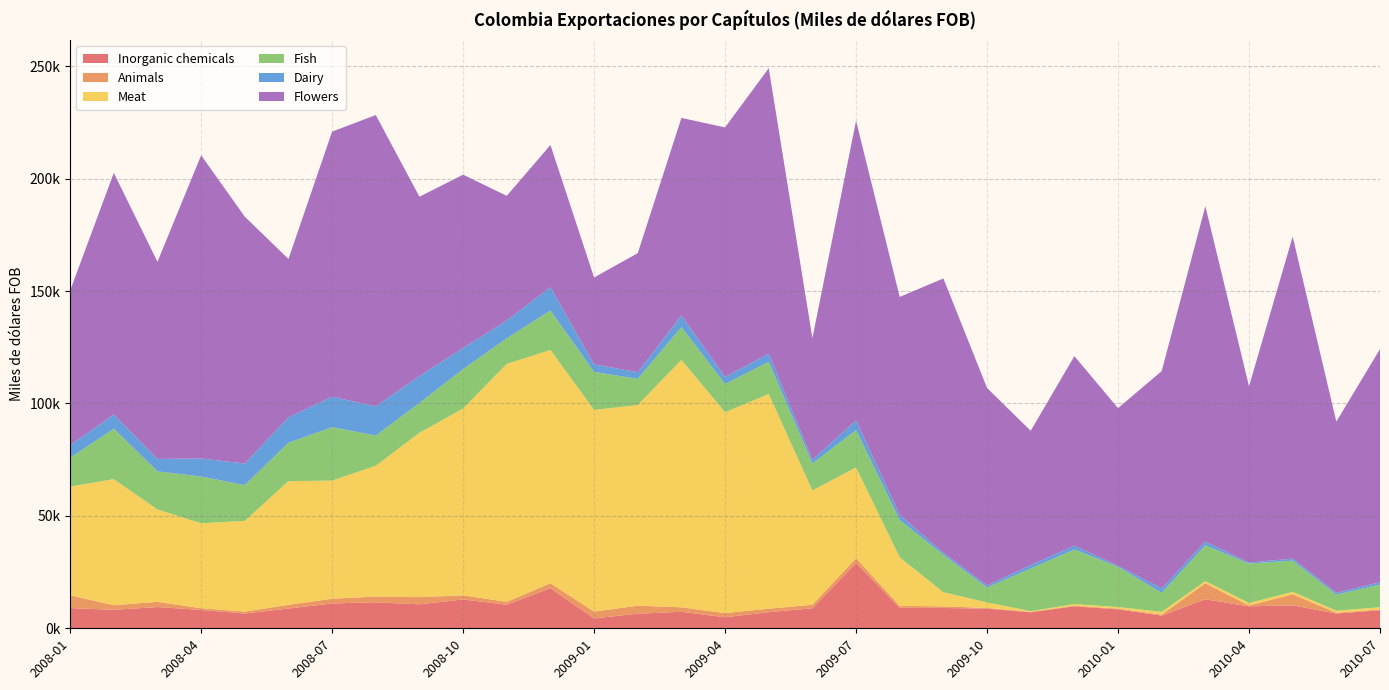

Reading left to right, transcribe all the data shown in this chart.

Inorganic chemicals: 2008-01=8996.4	2008-02=8212.3	2008-03=9454.7	2008-04=8167.1	2008-05=6567.0	2008-06=8799.2	2008-07=11034.9	2008-08=11577.6	2008-09=10658.2	2008-10=12834.8	2008-11=10503.4	2008-12=17841.8	2009-01=4391.6	2009-02=6499.8	2009-03=7334.9	2009-04=4900.0	2009-05=7175.0	2009-06=8902.3	2009-07=29037.8	2009-08=9118.2	2009-09=9029.0	2009-10=8759.4	2009-11=7121.7	2009-12=9788.3	2010-01=8413.3	2010-02=5642.8	2010-03=12909.3	2010-04=9761.1	2010-05=10203.3	2010-06=6571.4	2010-07=8069.3
Animals: 2008-01=5656.7	2008-02=2044.7	2008-03=2312.0	2008-04=775.5	2008-05=843.1	2008-06=1648.8	2008-07=2117.7	2008-08=2541.6	2008-09=3199.5	2008-10=1809.0	2008-11=1265.8	2008-12=2218.4	2009-01=3052.7	2009-02=3544.2	2009-03=2001.1	2009-04=1859.6	2009-05=1550.3	2009-06=1565.2	2009-07=2132.2	2009-08=874.3	2009-09=719.5	2009-10=302.2	2009-11=211.0	2009-12=237.9	2010-01=352.0	2010-02=441.1	2010-03=7114.0	2010-04=369.7	2010-05=4940.0	2010-06=325.7	2010-07=299.5
Meat: 2008-01=48380.4	2008-02=56100.3	2008-03=41100.7	2008-04=37768.7	2008-05=40385.4	2008-06=55020.9	2008-07=52553.9	2008-08=58193.6	2008-09=73121.5	2008-10=83138.3	2008-11=105824.5	2008-12=103753.7	2009-01=89696.4	2009-02=89270.9	2009-03=110070.8	2009-04=89339.1	2009-05=95491.0	2009-06=50832.7	2009-07=40367.3	2009-08=21560.3	2009-09=6291.6	2009-10=2455.0	2009-11=283.3	2009-12=754.6	2010-01=683.5	2010-02=1247.4	2010-03=950.7	2010-04=1134.5	2010-05=1067.4	2010-06=915.4	2010-07=1018.5
Fish: 2008-01=12821.1	2008-02=22414.6	2008-03=16944.5	2008-04=20791.8	2008-05=15910.9	2008-06=17055.8	2008-07=23751.3	2008-08=13419.6	2008-09=13273.4	2008-10=17499.1	2008-11=11396.3	2008-12=17566.2	2009-01=16899.9	2009-02=11642.6	2009-03=14532.9	2009-04=12578.5	2009-05=14336.8	2009-06=11981.8	2009-07=16659.9	2009-08=16605.0	2009-09=16630.5	2009-10=6629.8	2009-11=18963.9	2009-12=24269.0	2010-01=17901.1	2010-02=8462.6	2010-03=15956.6	2010-04=17491.3	2010-05=13887.0	2010-06=7170.5	2010-07=10042.5
Dairy: 2008-01=5556.6	2008-02=6326.5	2008-03=5522.4	2008-04=8032.7	2008-05=9581.5	2008-06=11322.7	2008-07=13542.6	2008-08=13006.3	2008-09=11931.8	2008-10=9426.3	2008-11=7954.2	2008-12=10321.7	2009-01=3354.7	2009-02=2962.4	2009-03=5185.0	2009-04=3135.4	2009-05=3605.5	2009-06=1670.7	2009-07=4302.9	2009-08=2258.8	2009-09=936.0	2009-10=895.1	2009-11=1511.0	2009-12=1692.9	2010-01=461.8	2010-02=1924.4	2010-03=1636.5	2010-04=480.6	2010-05=916.4	2010-06=832.8	2010-07=1059.2
Flowers: 2008-01=68819.5	2008-02=107475.8	2008-03=87698.0	2008-04=134873.7	2008-05=109802.2	2008-06=70433.5	2008-07=117938.6	2008-08=129566.2	2008-09=79791.0	2008-10=77067.4	2008-11=55425.9	2008-12=63280.7	2009-01=38645.0	2009-02=52946.8	2009-03=87889.8	2009-04=110999.3	2009-05=126966.9	2009-06=54111.3	2009-07=133226.9	2009-08=96997.0	2009-09=122011.3	2009-10=87858.0	2009-11=59762.3	2009-12=84337.3	2010-01=70115.6	2010-02=96688.9	2010-03=149189.8	2010-04=78395.6	2010-05=143221.3	2010-06=76120.6	2010-07=103702.1